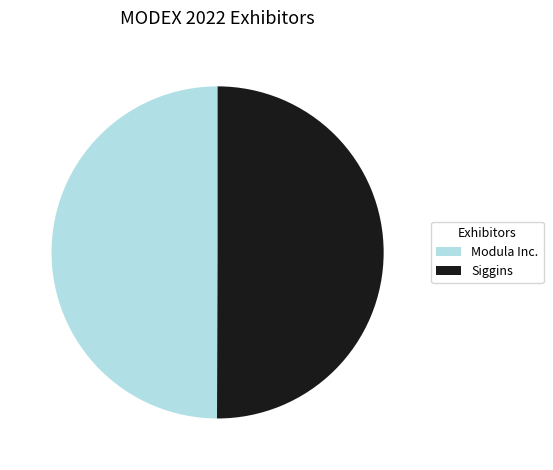

Combined, do Modula Inc. and Siggins account for over 50%?

Yes